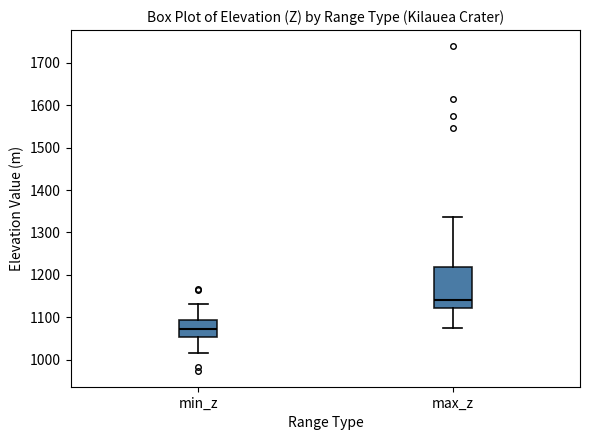

Which box's median line is the lowest?

min_z